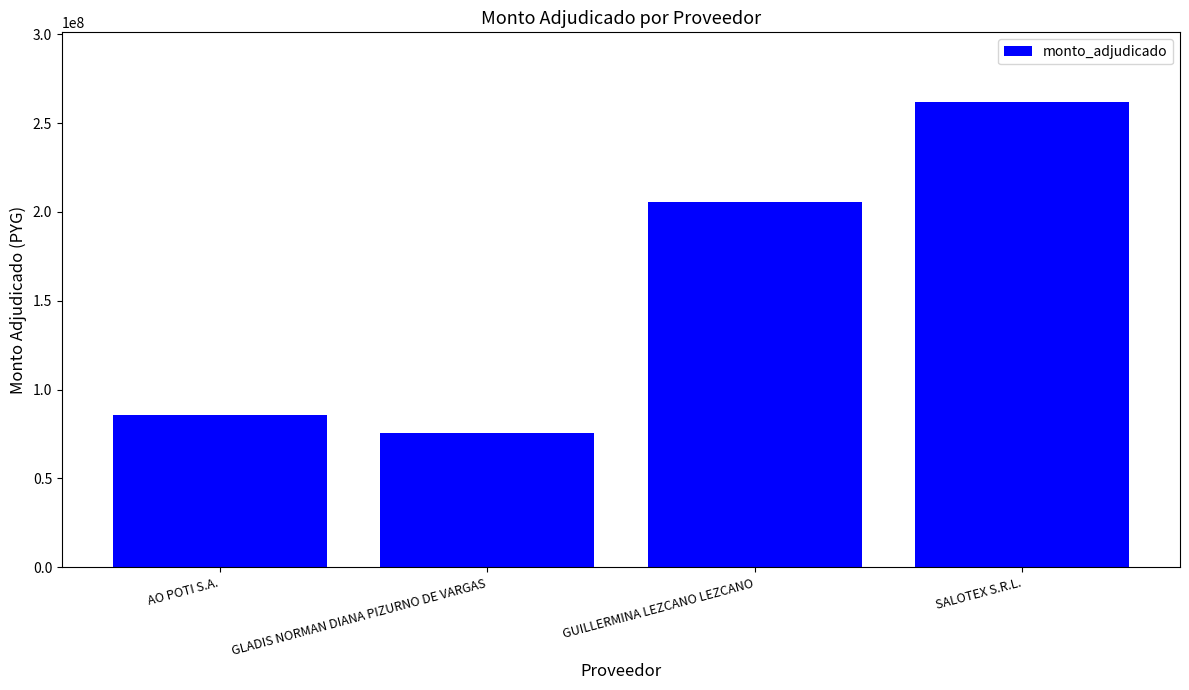

List the labels in order of value, smallest first.

GLADIS NORMAN DIANA PIZURNO DE VARGAS, AO POTI S.A., GUILLERMINA LEZCANO LEZCANO, SALOTEX S.R.L.